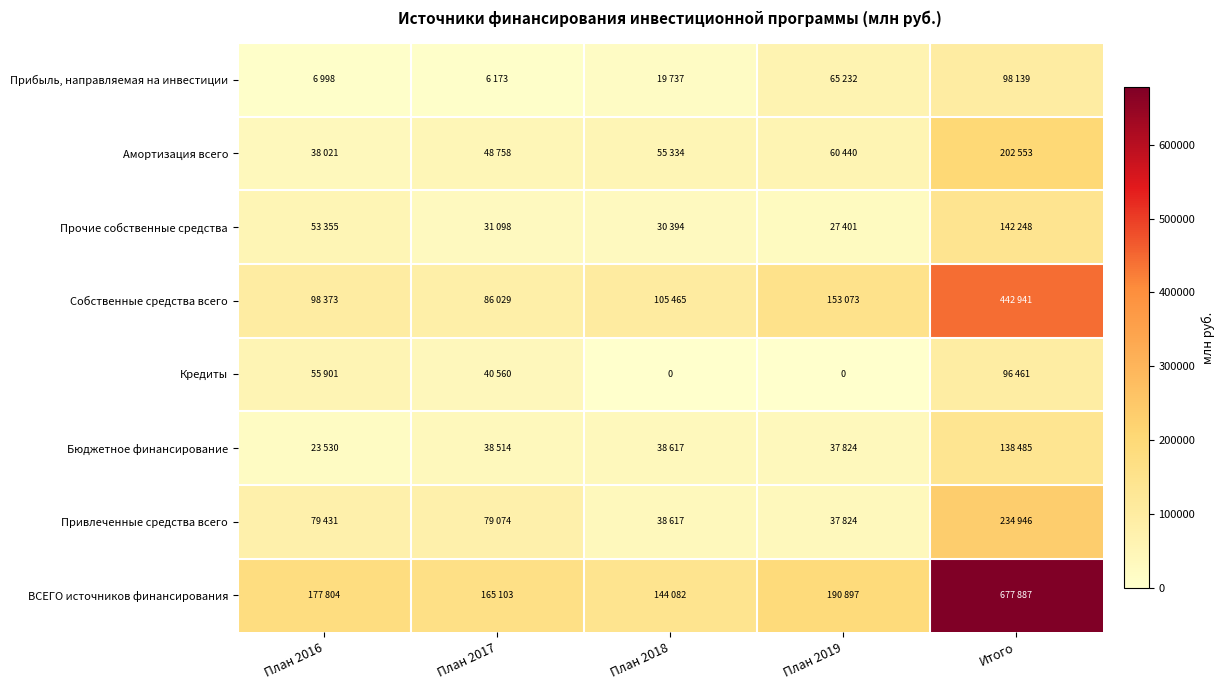

At which label does Амортизация всего reach its minimum?

План 2016